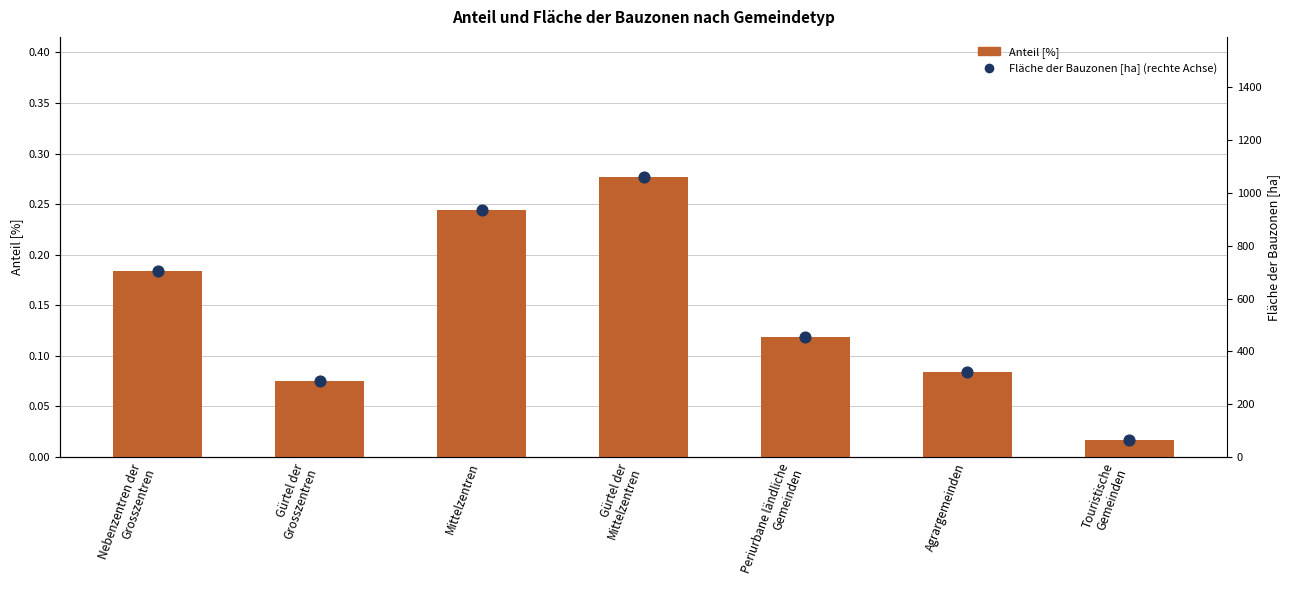

What are all the series names shown in the legend?

Anteil [%], Fläche der Bauzonen [ha]